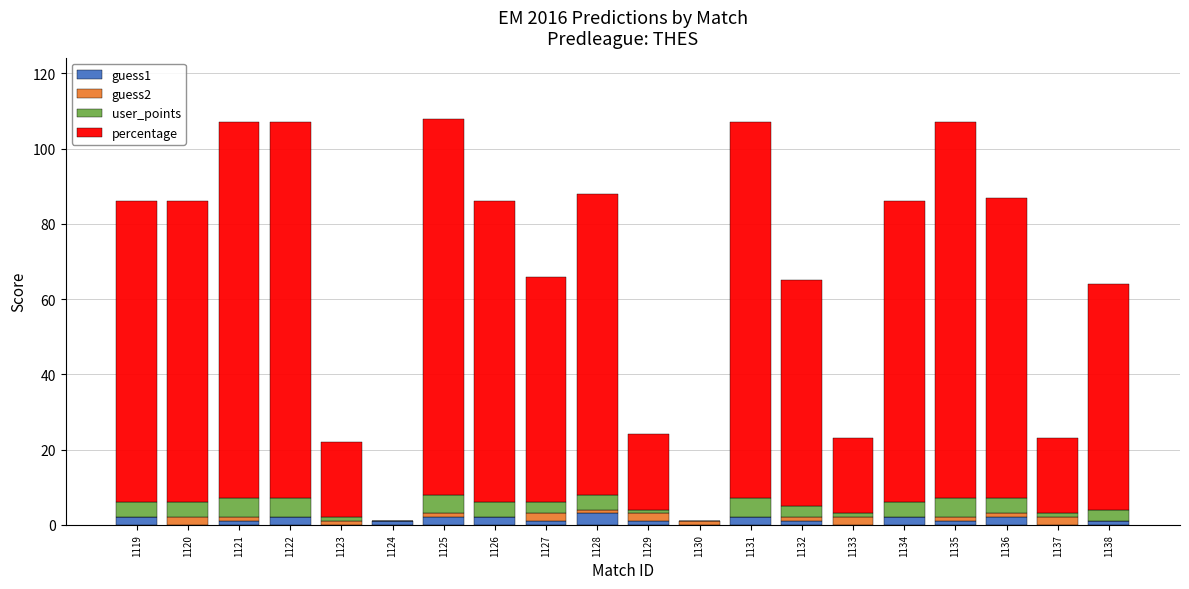

What is the highest value of the guess1 series?

3